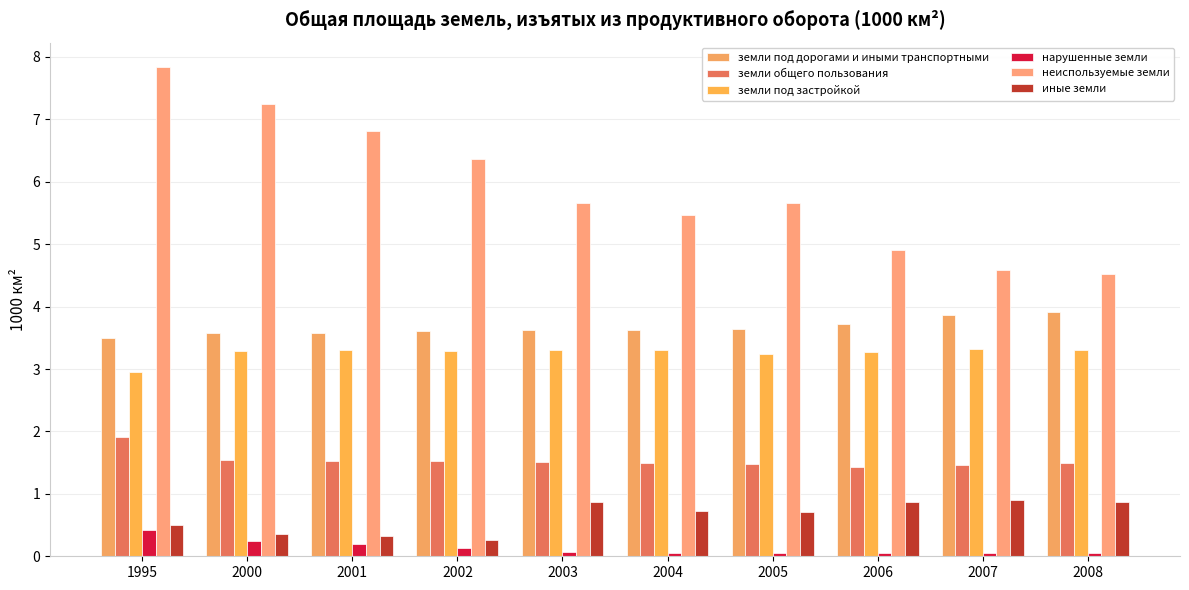

What is the difference between the maximum and minimum values in the неиспользуемые земли series?

3.3